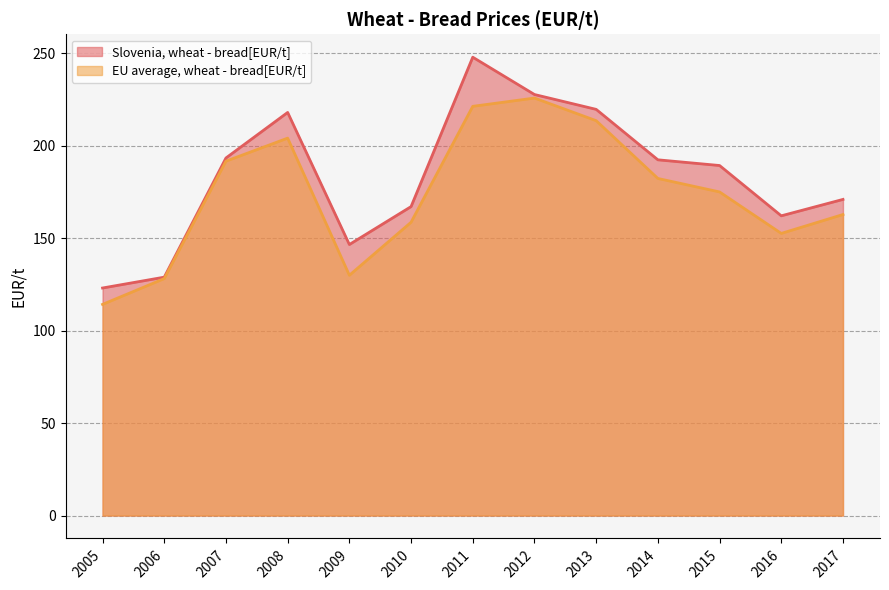

Reading left to right, what are all the values shown in this chart?

Slovenia, wheat - bread[EUR/t]: 123.0	128.9	193.3	217.9	146.5	167.0	247.8	227.6	219.6	192.3	189.2	162.0	170.9
EU average, wheat - bread[EUR/t]: 114.2	128.1	191.6	204.0	129.9	158.6	221.2	225.7	213.5	182.2	174.9	152.5	162.7